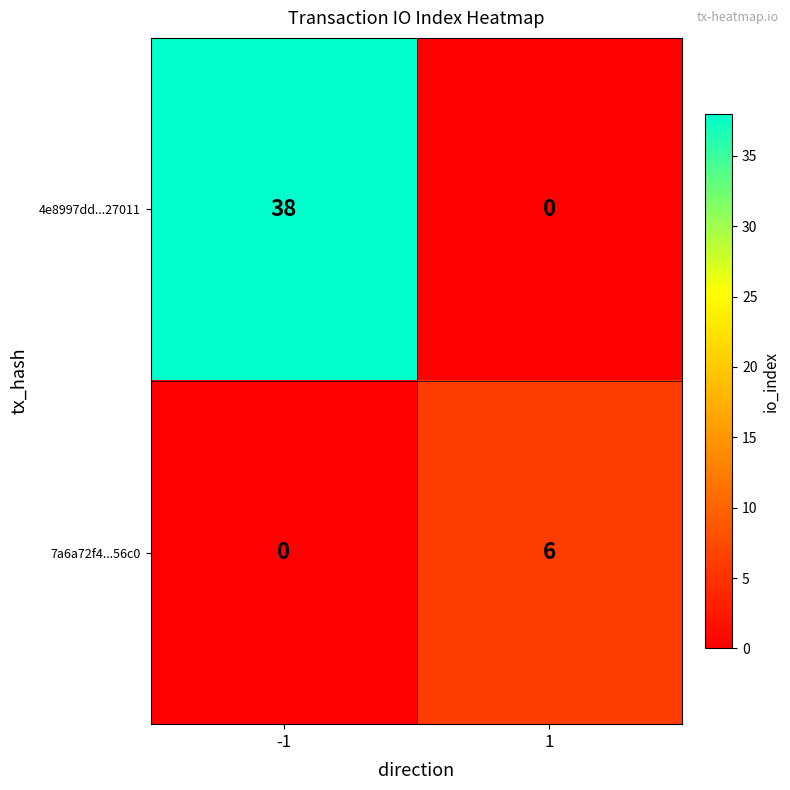

What is the total value across all series at 1?

6